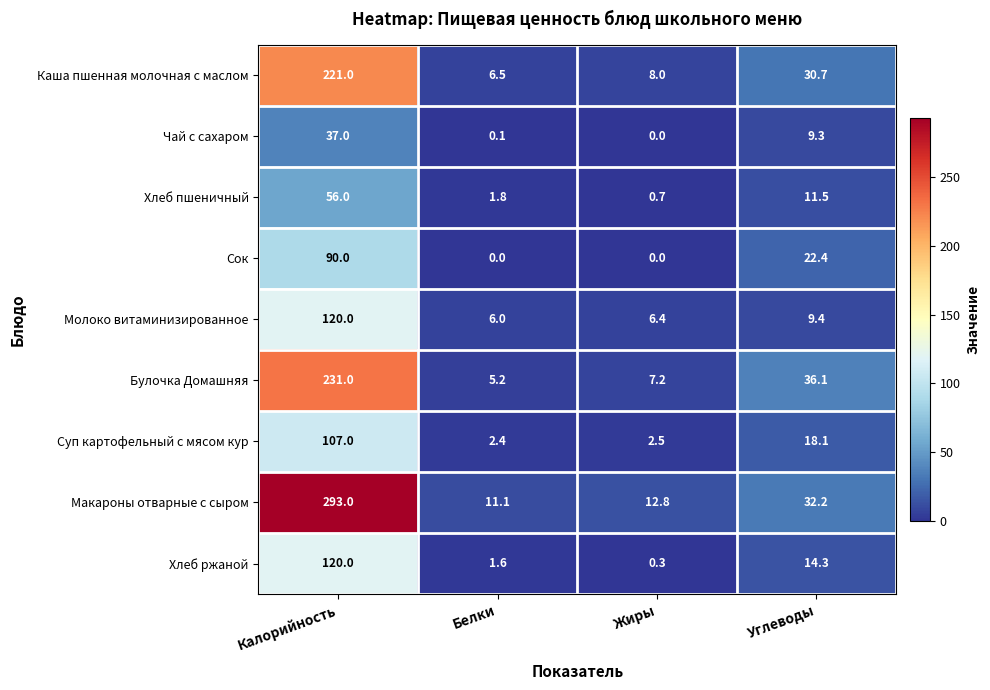

Between Калорийность and Жиры, which series saw the biggest shift?

Макароны отварные с сыром